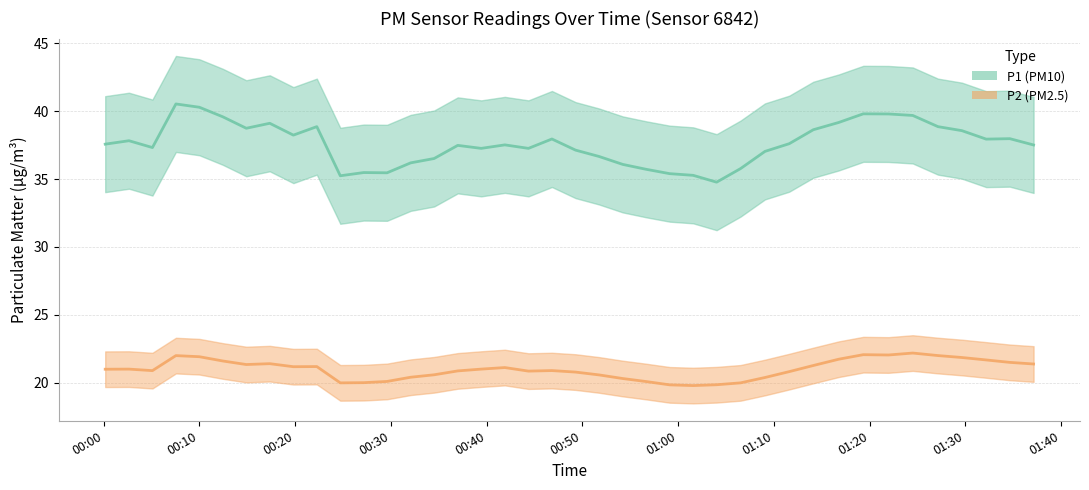

List the labels in order of P2 value, smallest first.

9, 8, 27, 11, 15, 25, 28, 26, 22, 3, 21, 36, 24, 23, 13, 29, 5, 10, 12, 2, 16, 4, 20, 1, 30, 19, 18, 17, 38, 39, 7, 14, 35, 37, 0, 34, 32, 31, 33, 6